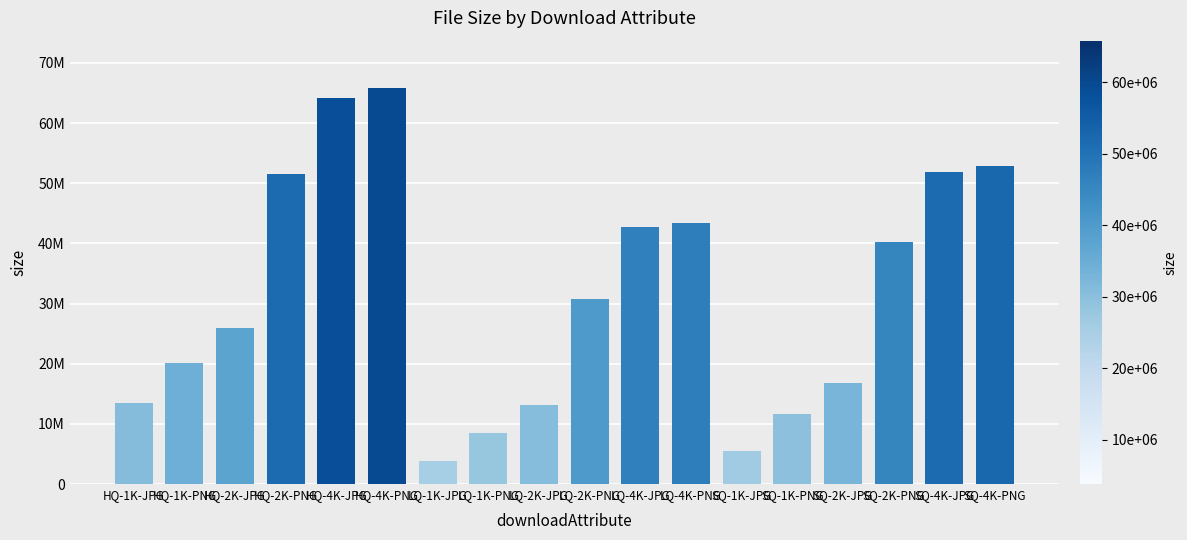

Are the bars horizontal?

No